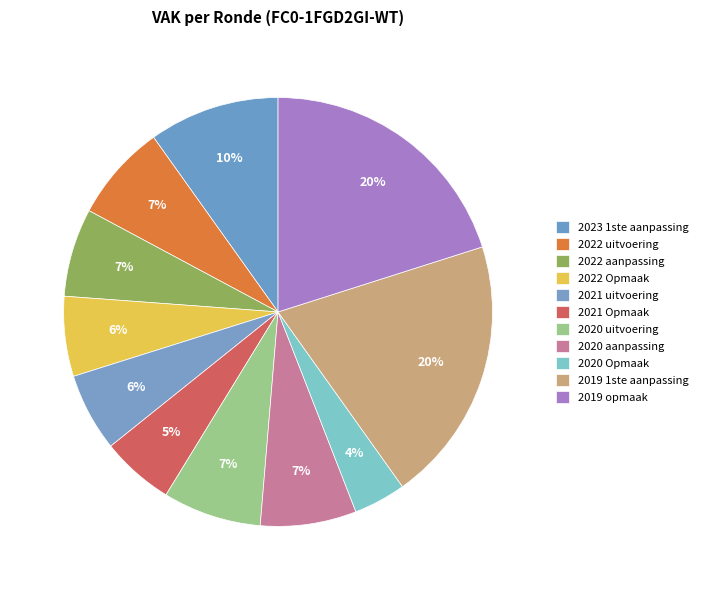

To the nearest percent, what portion does 2020 aanpassing represent?

7%